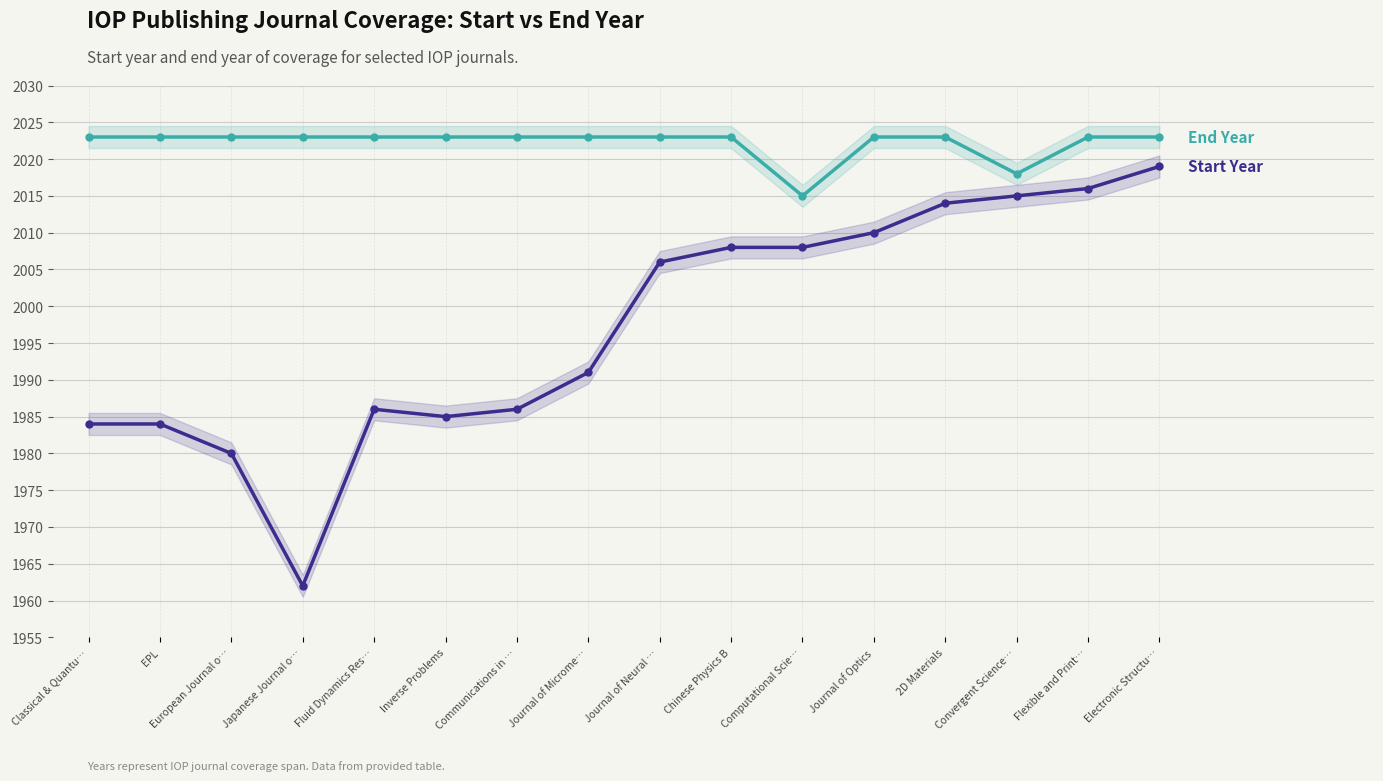

What is the difference between the highest and lowest values at Journal of Optics?

13